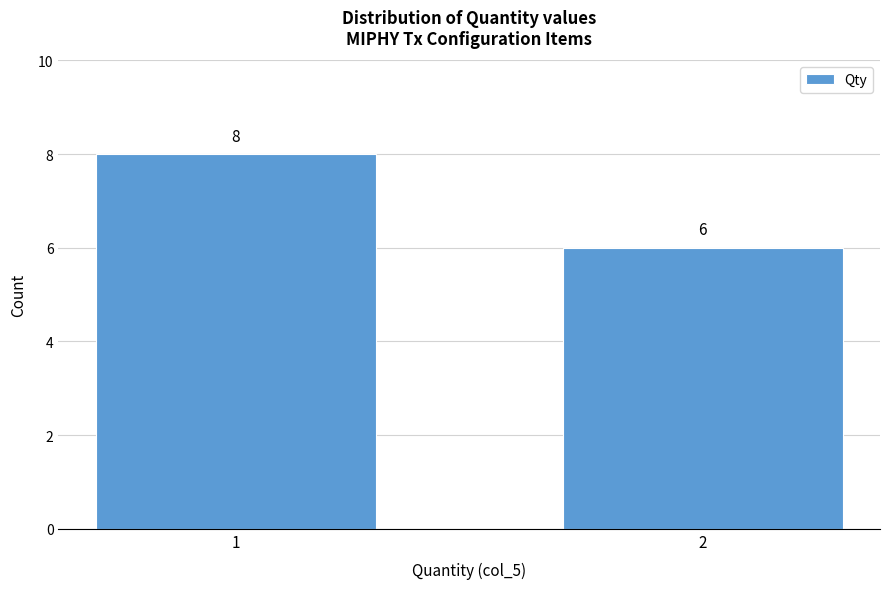

Reading right to left, list all the values displayed in this chart.

6	8